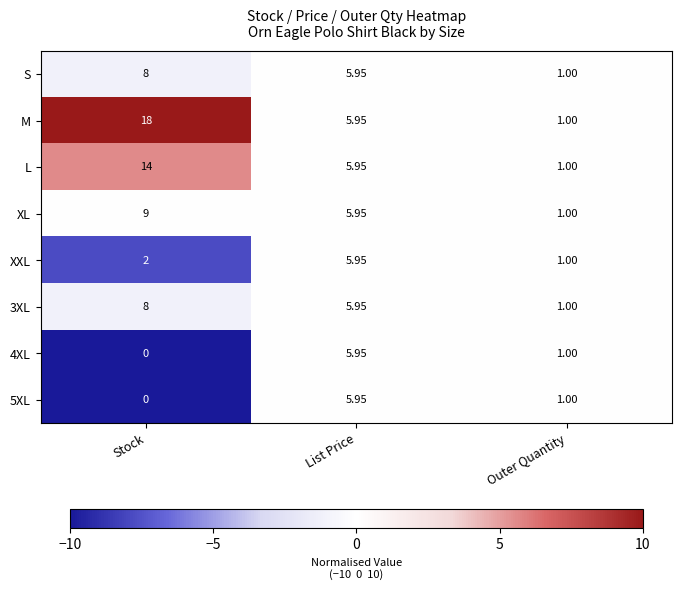

Which series has the largest range (max minus min)?

M